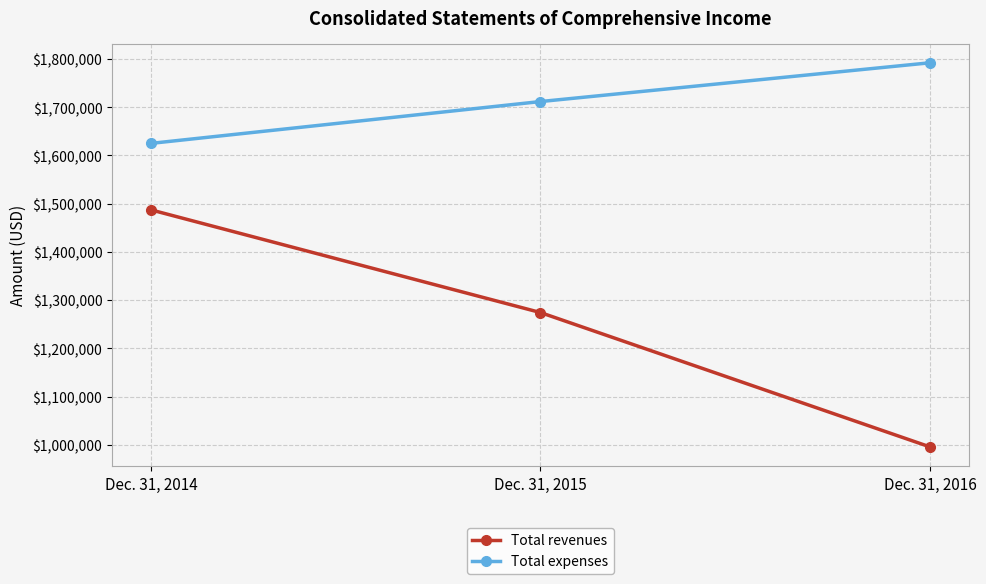

True or false: Total revenues has a value of 516019 at Dec. 31, 2016.

False